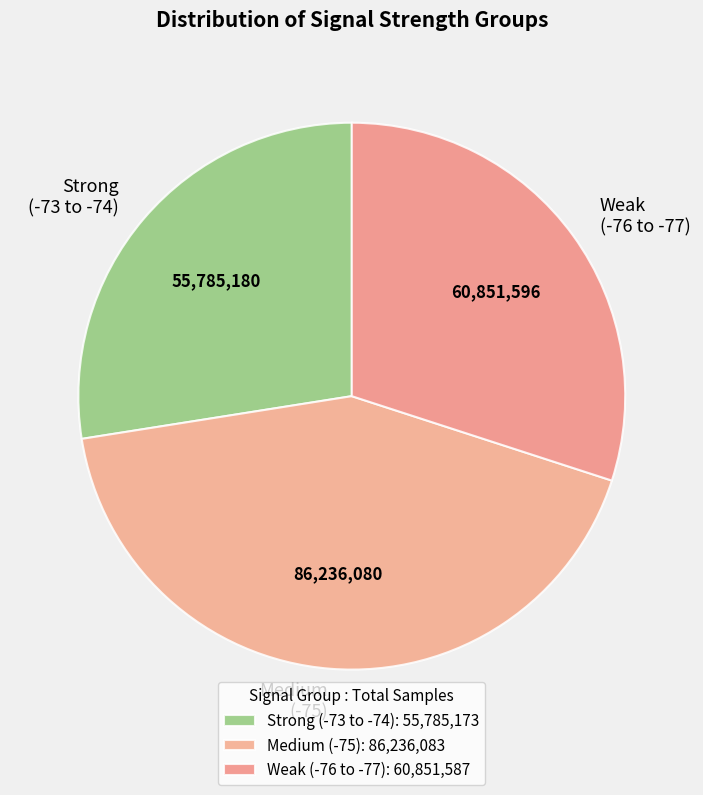

Is it true that Medium (-75) is 43% of the pie?

True